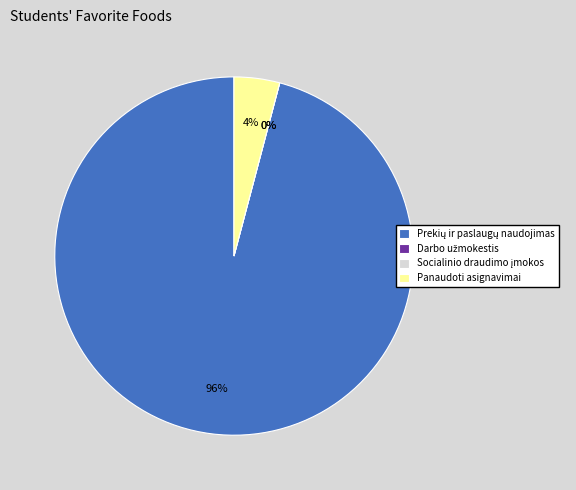

To the nearest percent, what percentage of the pie is Prekių ir paslaugų naudojimas?

96%